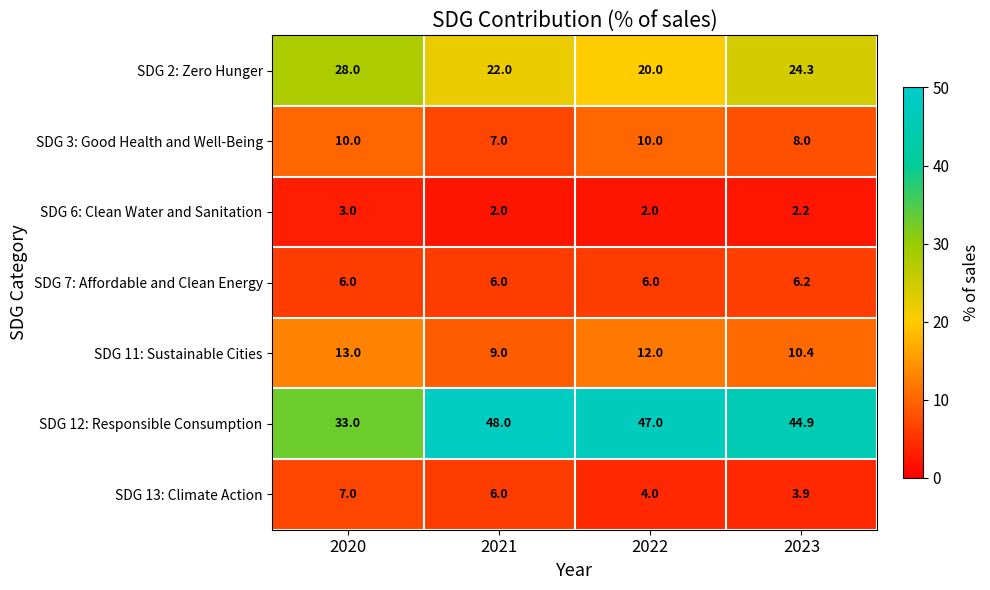

What is the average value of the SDG 11: Sustainable Cities series?

11.1